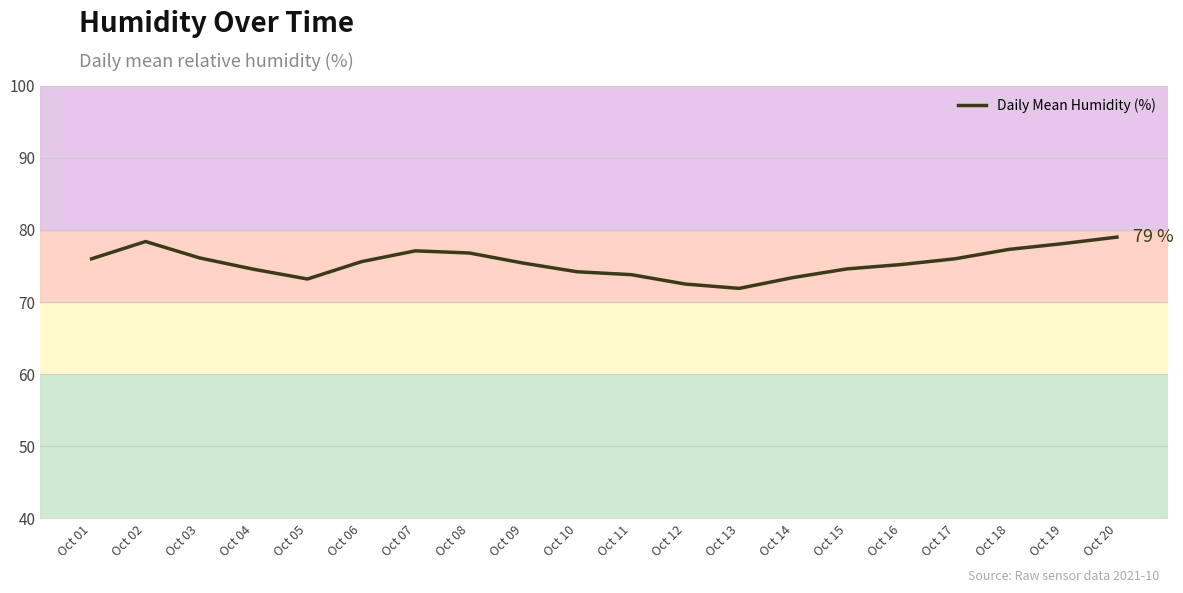

The value at Oct 07 is 117.1. True or false?

False